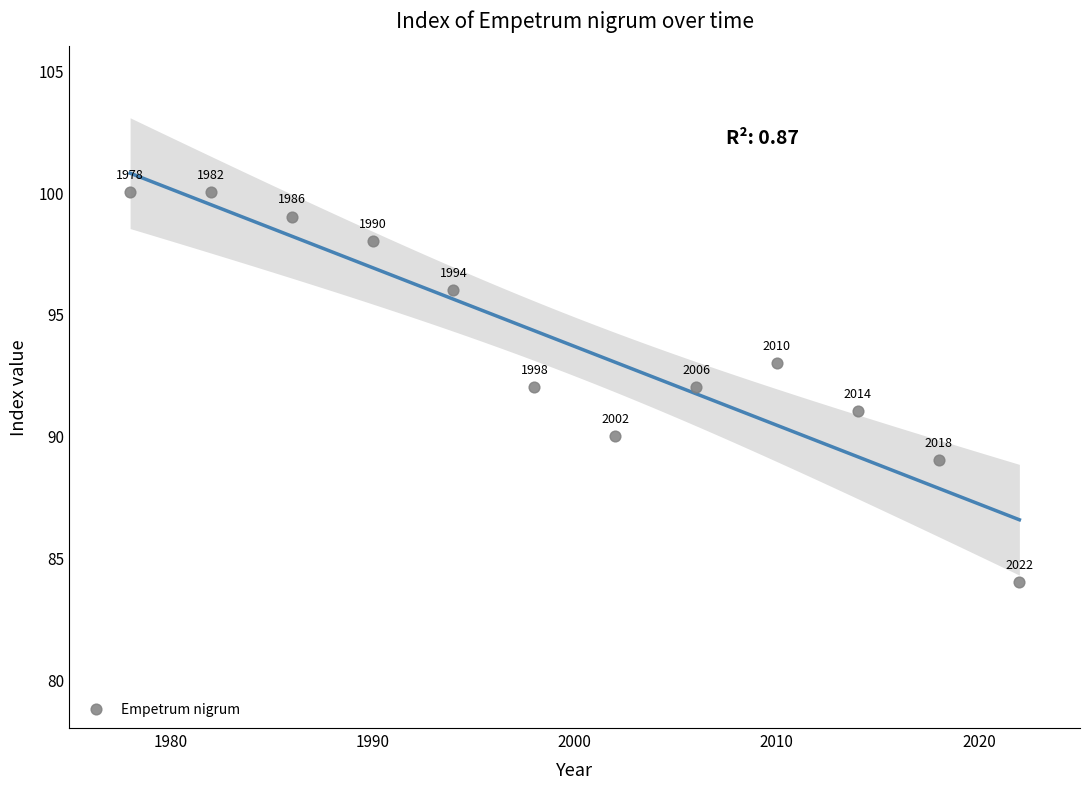

What Y value in the scatter plot is closest to 92?

92